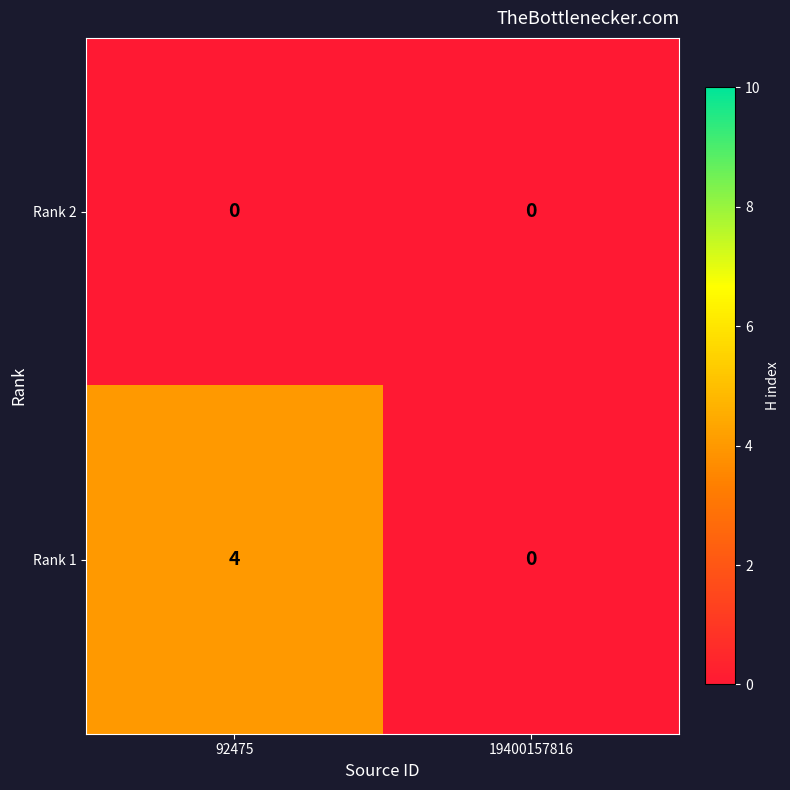

What is the approximate value of Rank 1 at 92475?

4